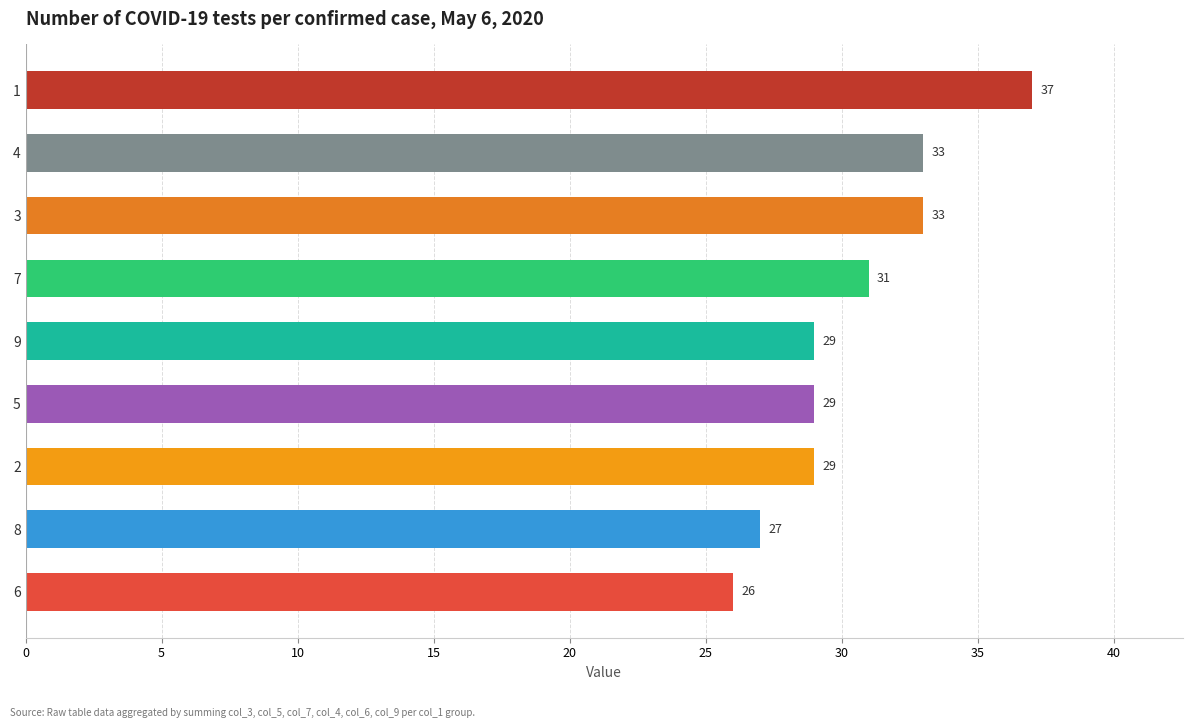

At which label is the value closest to 31?

7